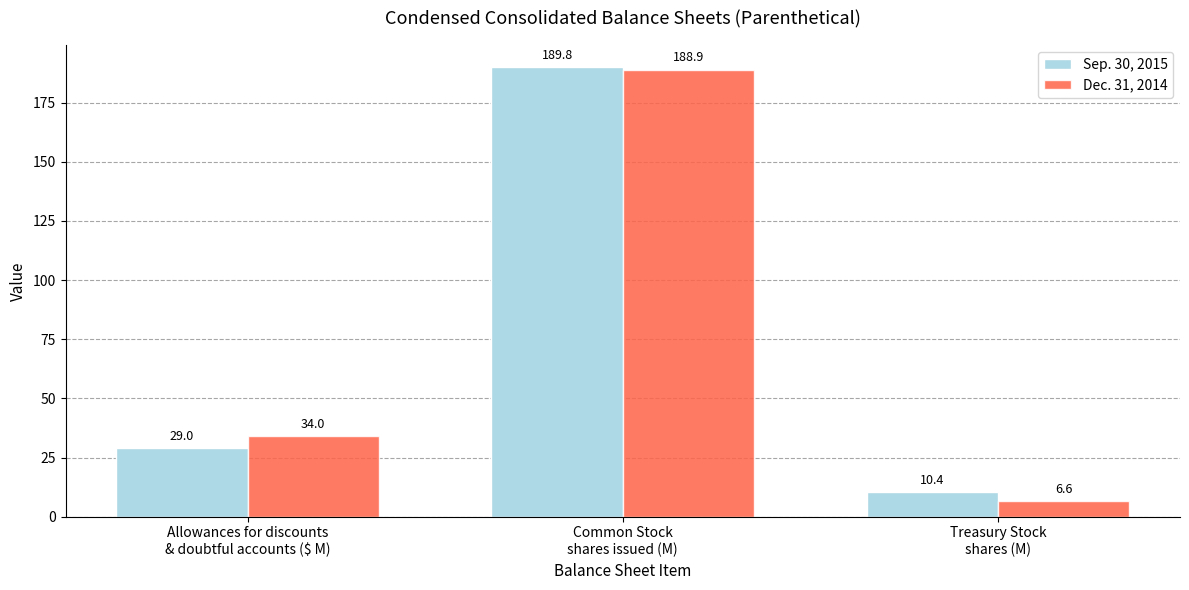

The Dec. 31, 2014 series shows 188.9 at Common Stock
shares issued (M). True or false?

True